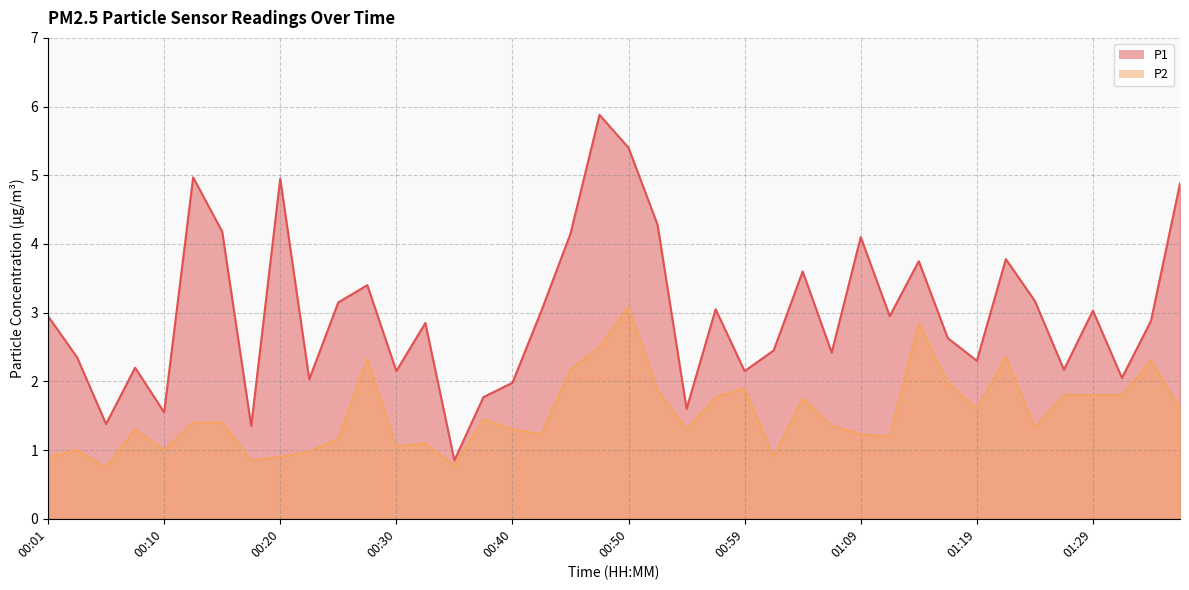

At which label is P1 closest to 3?

00:42